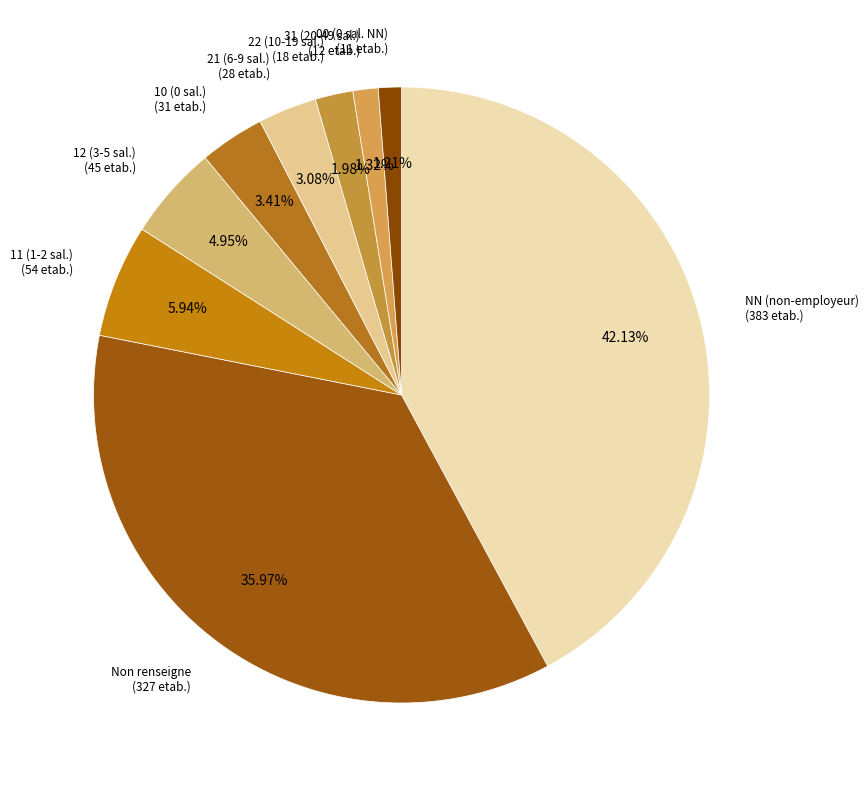

Rank the categories by value from lowest to highest.

00, 31, 22, 21, 10, 12, 11, , NN